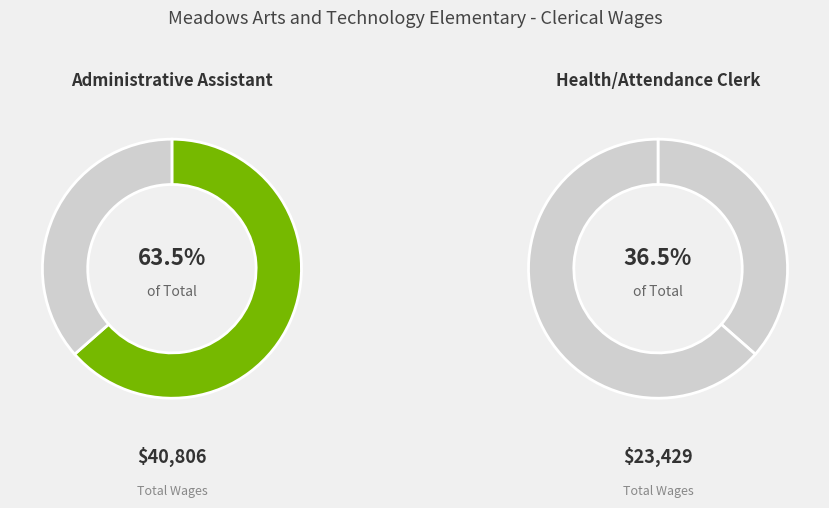

What is the total percentage of Health/Attendance Clerk and Administrative Assistant?

100.0%